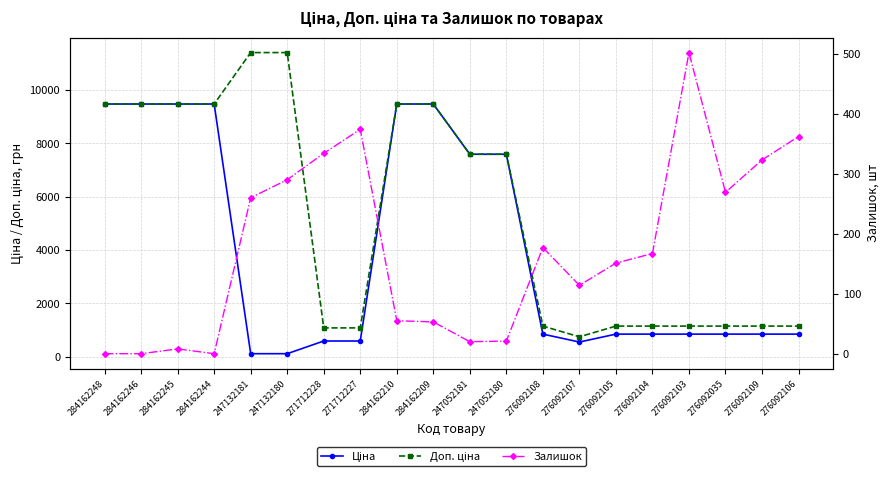

The value of Залишок at 276092103 is 502.0. True or false?

True